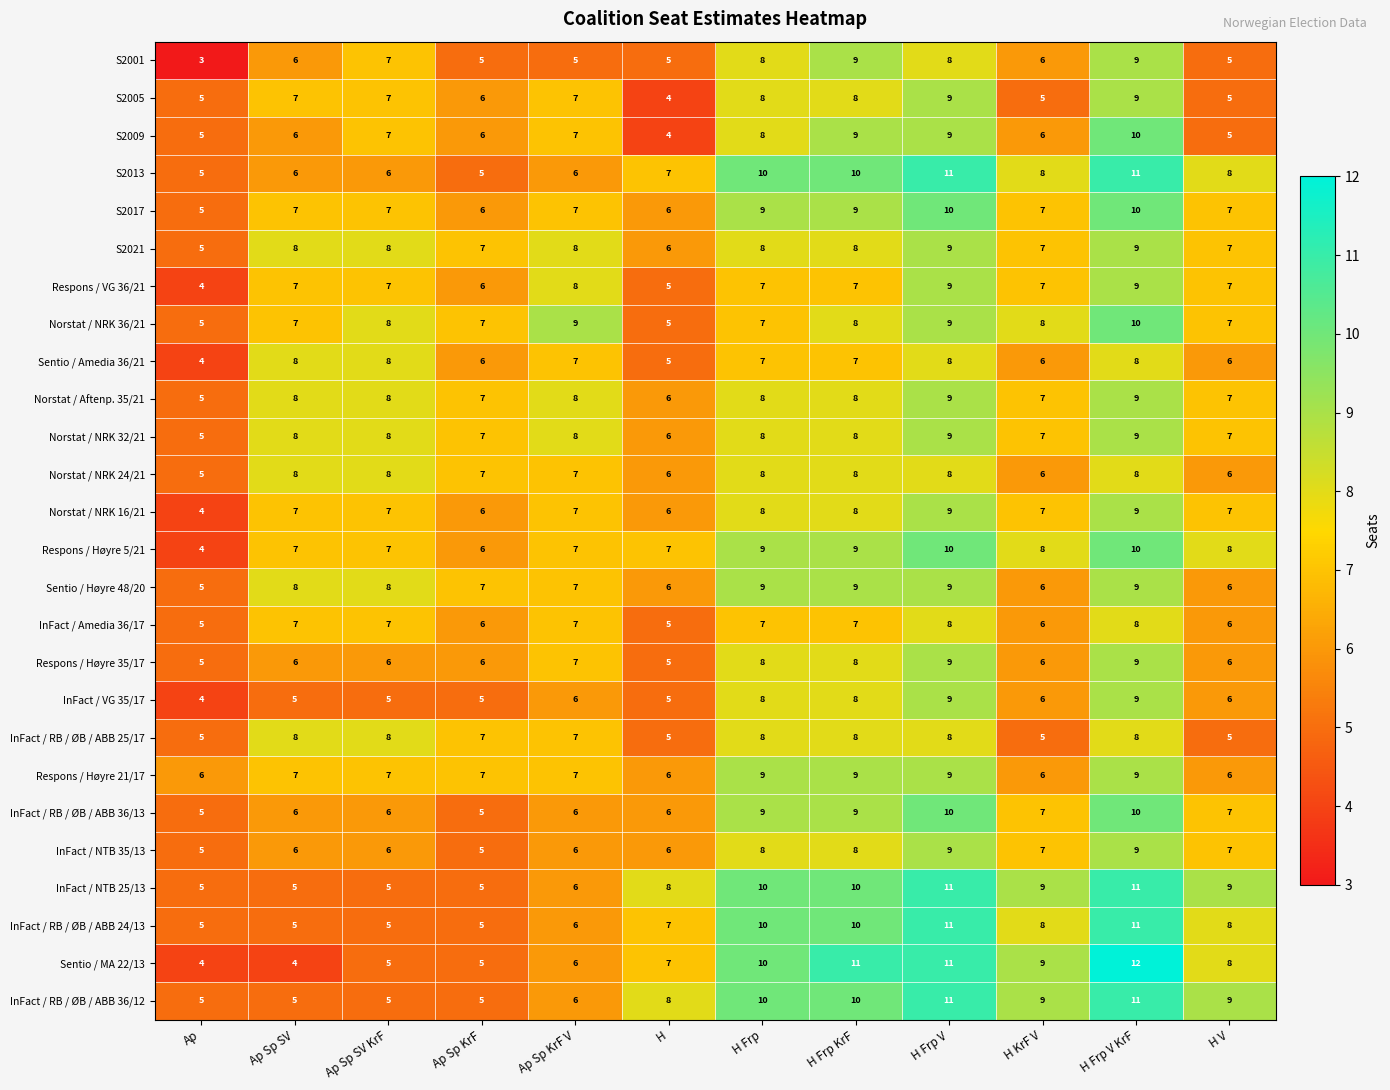

Where does the InFact / RB / ØB / ABB 36/12 series first go above 9?

H Frp